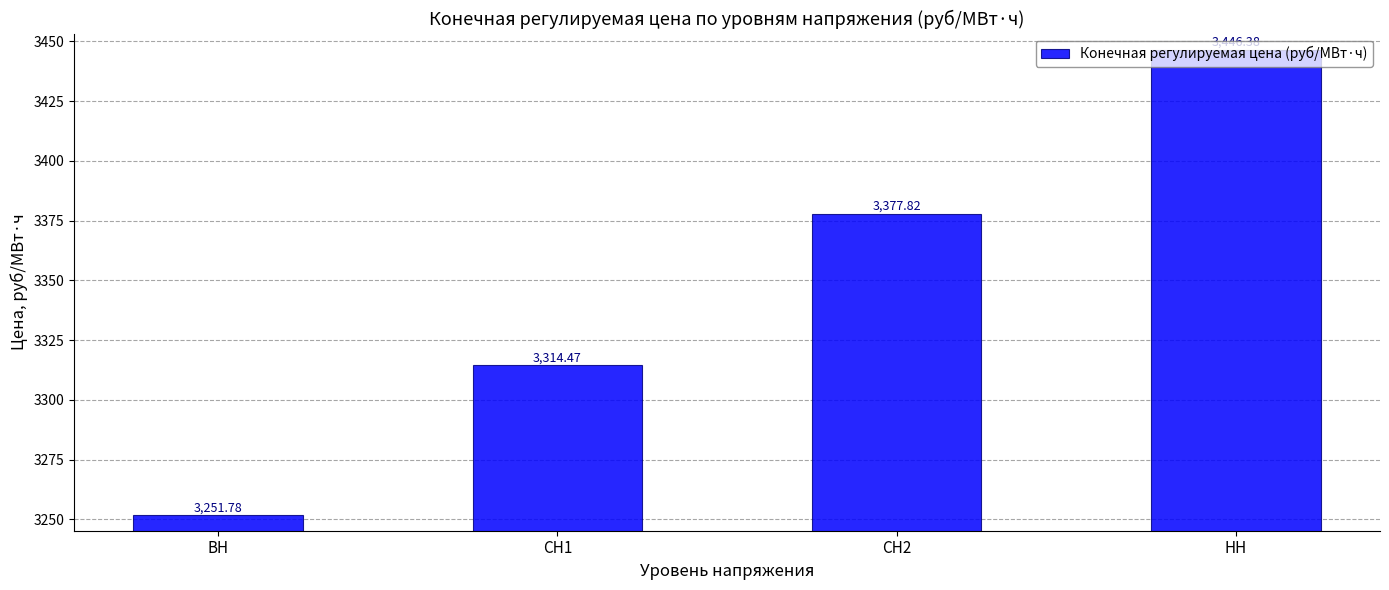

Reading left to right, extract all data points from this chart.

ВН=3251.8	СН1=3314.5	СН2=3377.8	НН=3446.4